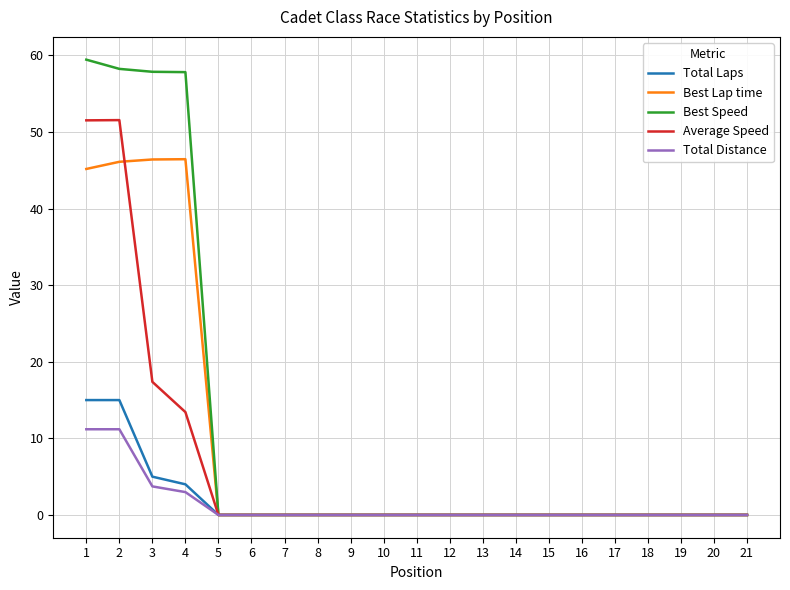

Which series has the largest range (max minus min)?

Best Speed